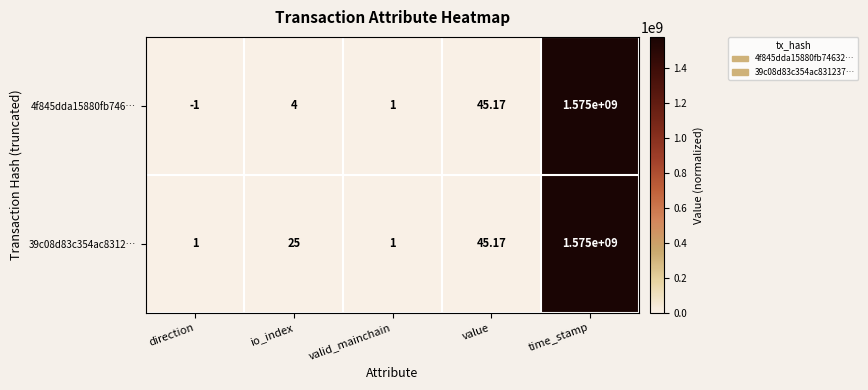

Which category has the highest value in the 4f845dda15880fb746… series?

time_stamp